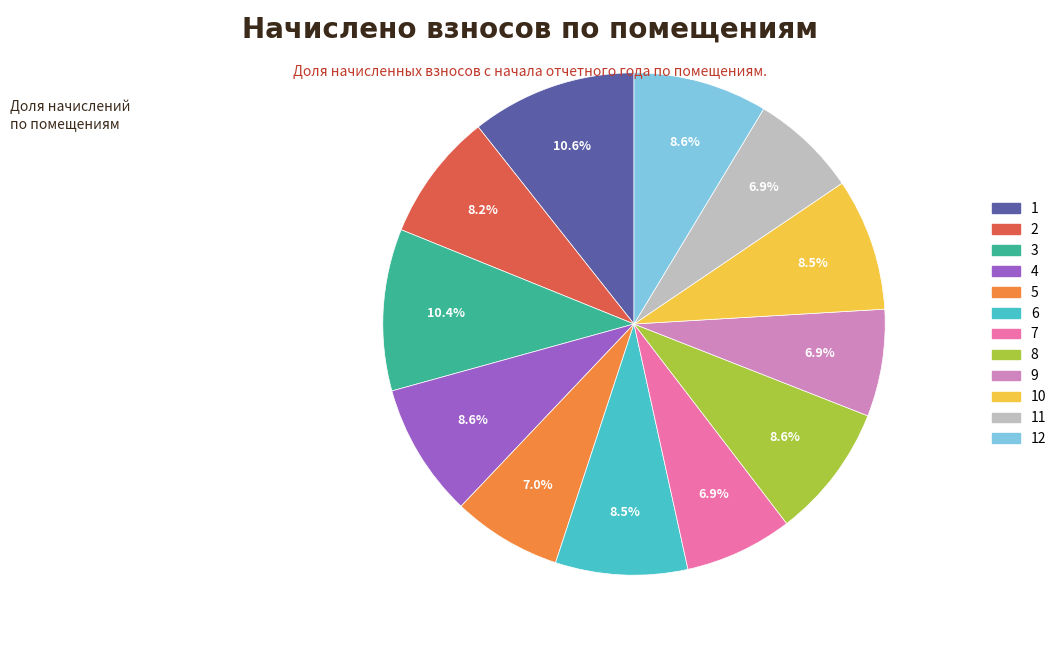

Is there a majority slice in this chart?

No